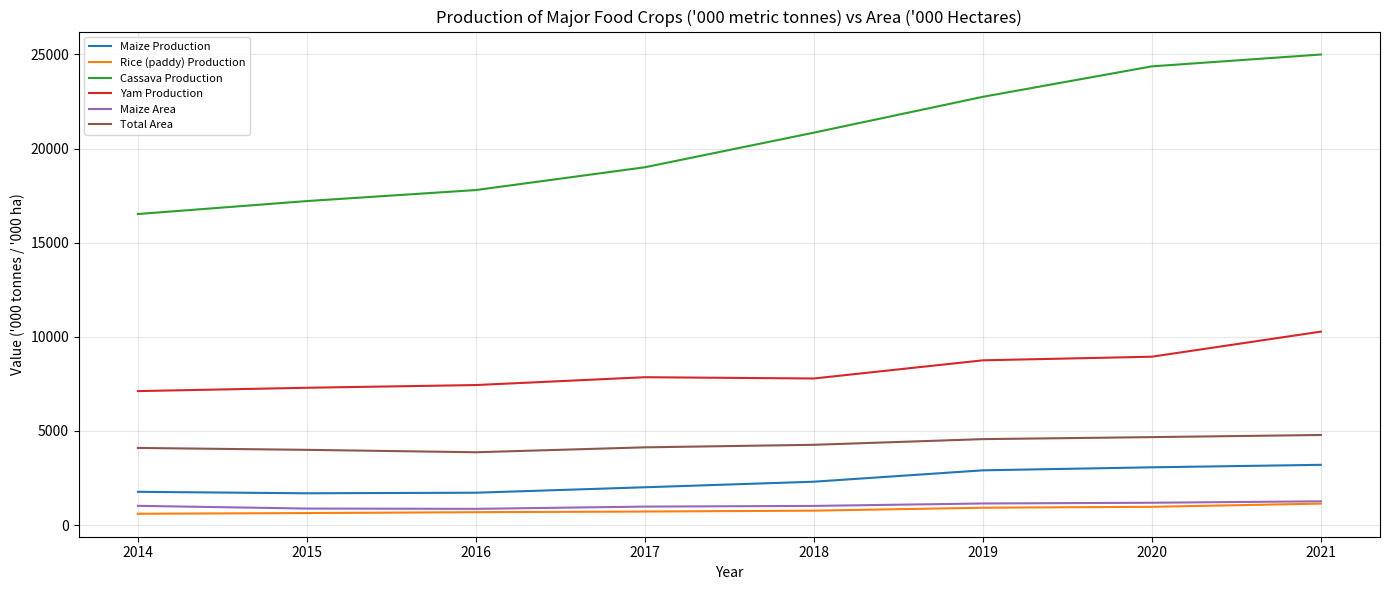

Which series changed the most between 2015 and 2020?

Cassava Production